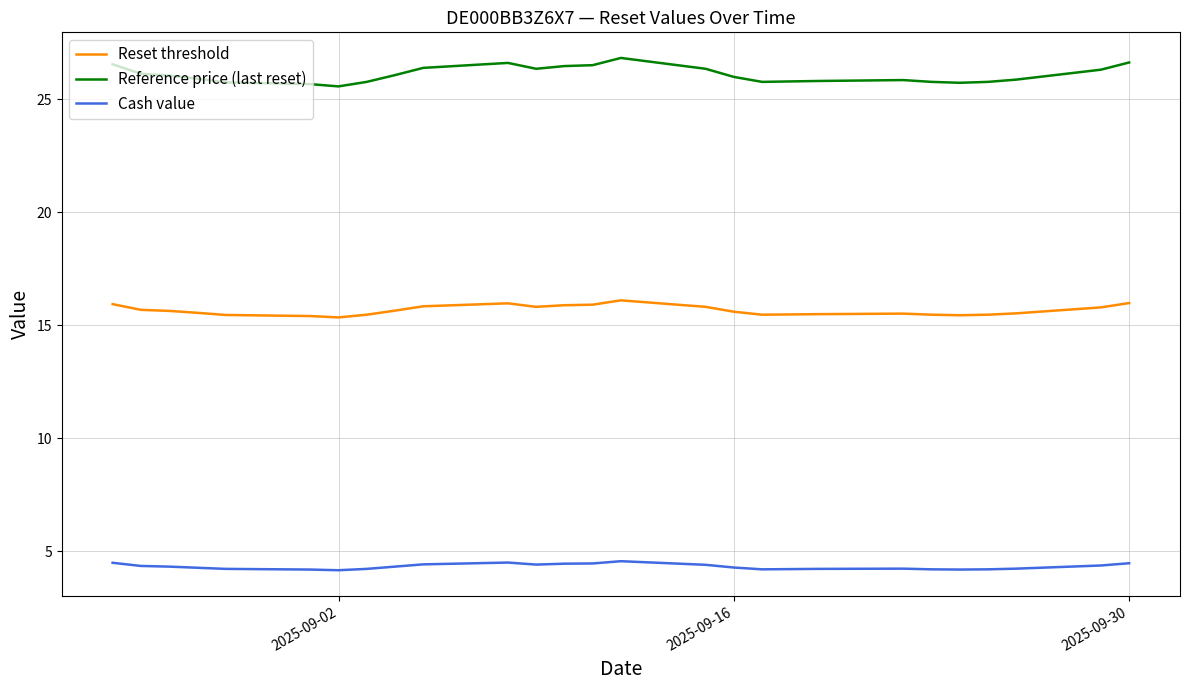

What is the difference between the maximum and minimum values in the Reference price (last reset) series?

1.3